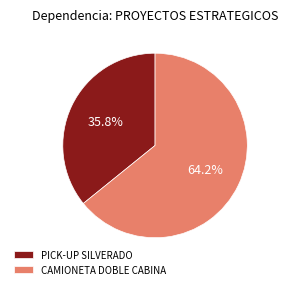

Count the number of slices in the pie.

2